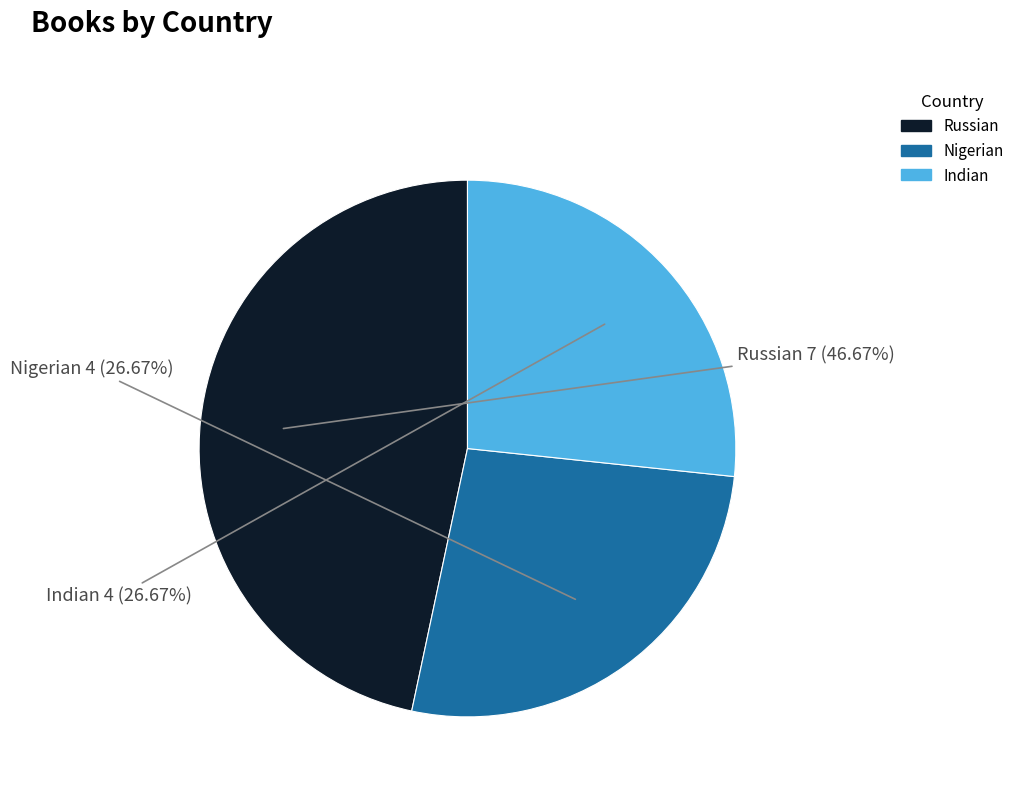

Is the sum of Indian and Nigerian greater than half?

Yes